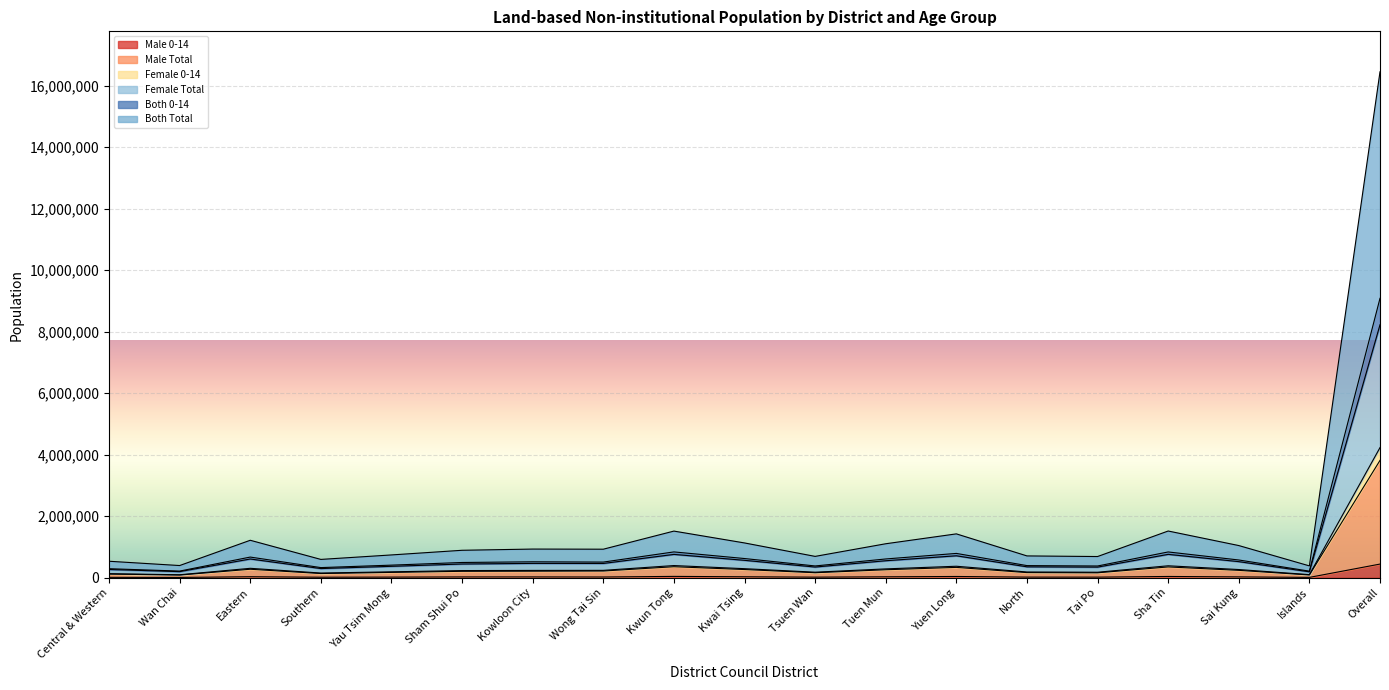

Between Tsuen Wan and Wan Chai, which is larger?

Tsuen Wan